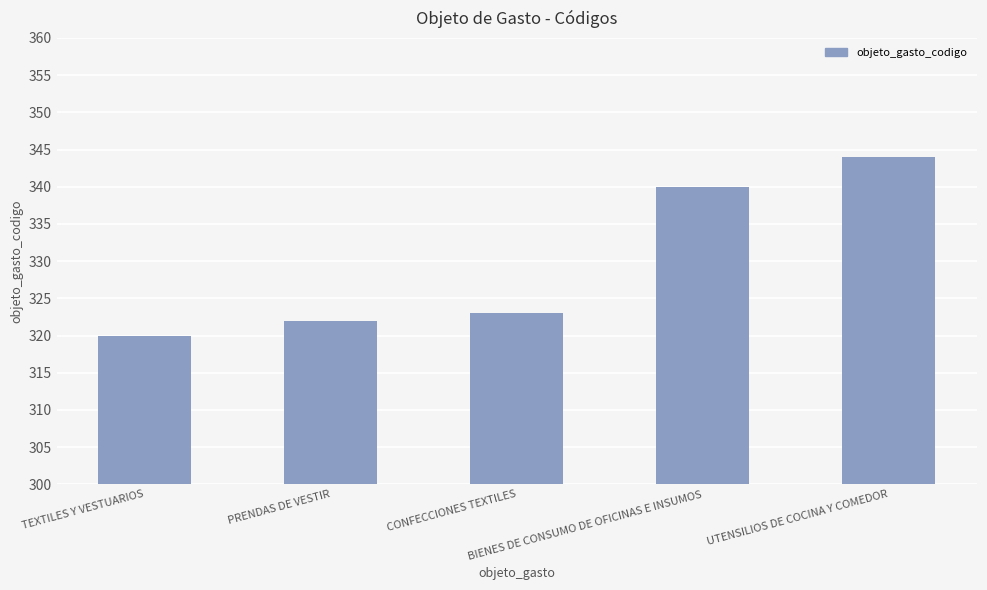

What is the change in value from TEXTILES Y VESTUARIOS to PRENDAS DE VESTIR?

+2